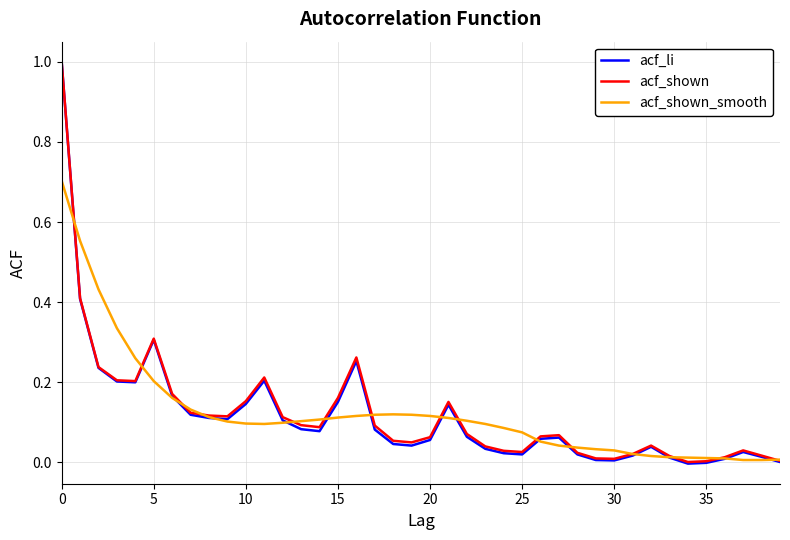

Which series has the largest range (max minus min)?

acf_li